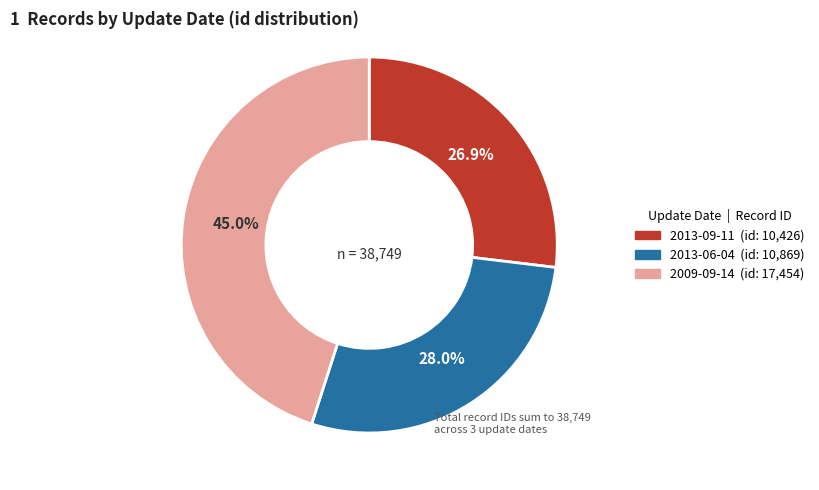

Approximately how many times larger is the value at 2013-06-04 compared to 2013-09-11?

1.0